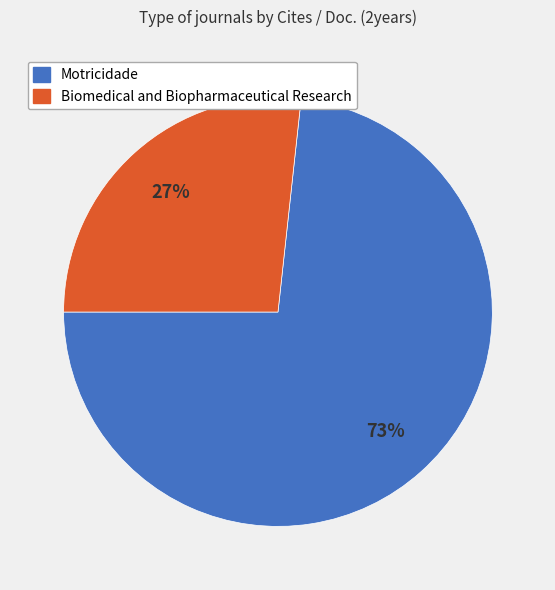

Which has a higher value, Motricidade or Biomedical and Biopharmaceutical Research?

Motricidade